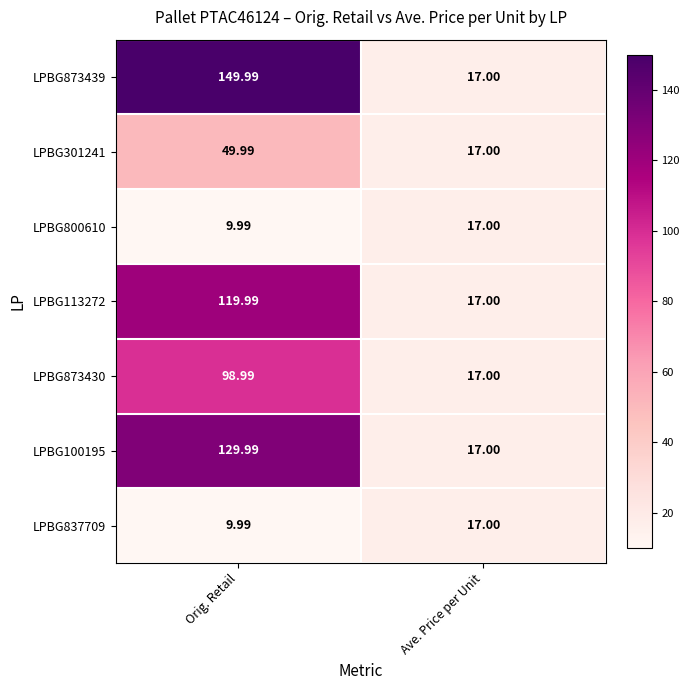

Rank the categories by LPBG873439 value from lowest to highest.

Ave. Price per Unit, Orig. Retail